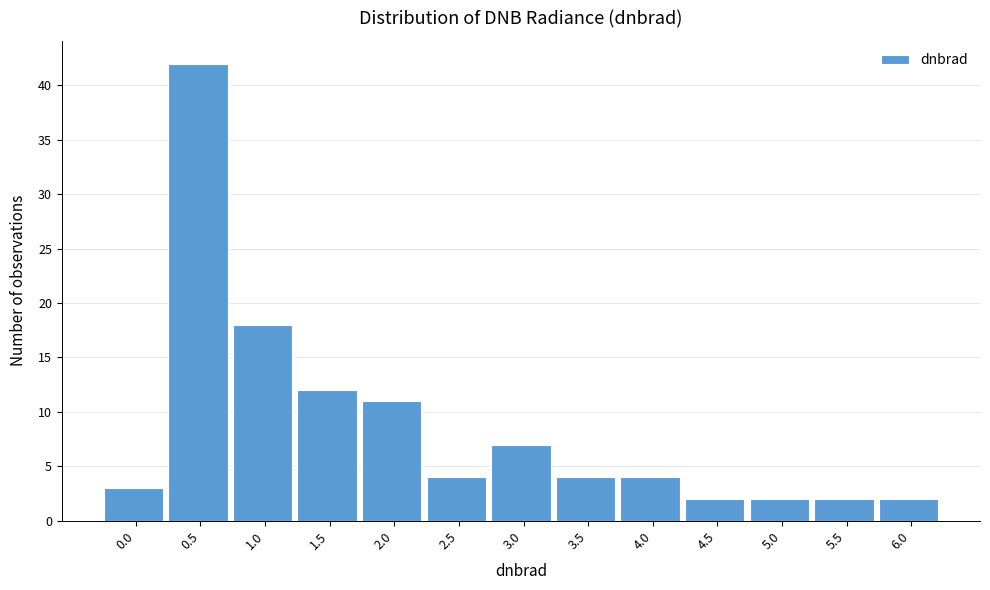

Reading left to right, list all the values displayed in this chart.

0.0=3	0.5=42	1.0=18	1.5=12	2.0=11	2.5=4	3.0=7	3.5=4	4.0=4	4.5=2	5.0=2	5.5=2	6.0=2